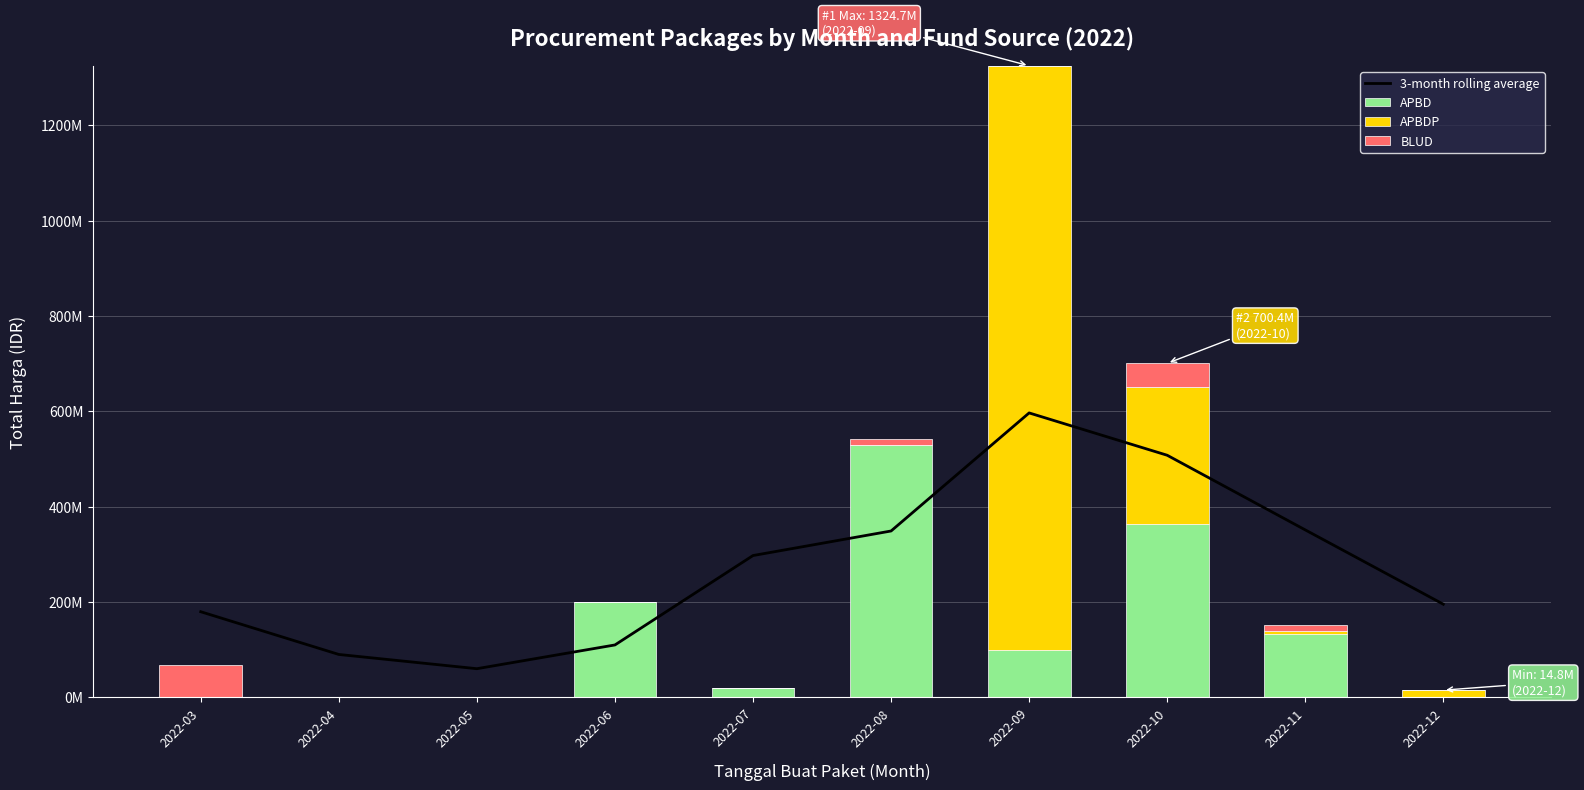

What is the average value of the APBDP series?

153164315